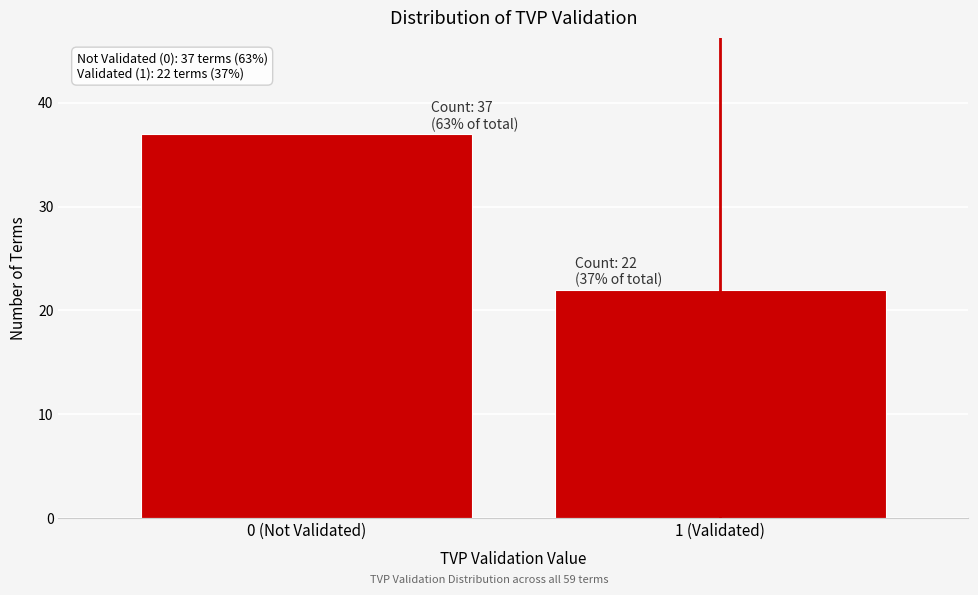

Reading left to right, what are all the values shown in this chart?

37	22